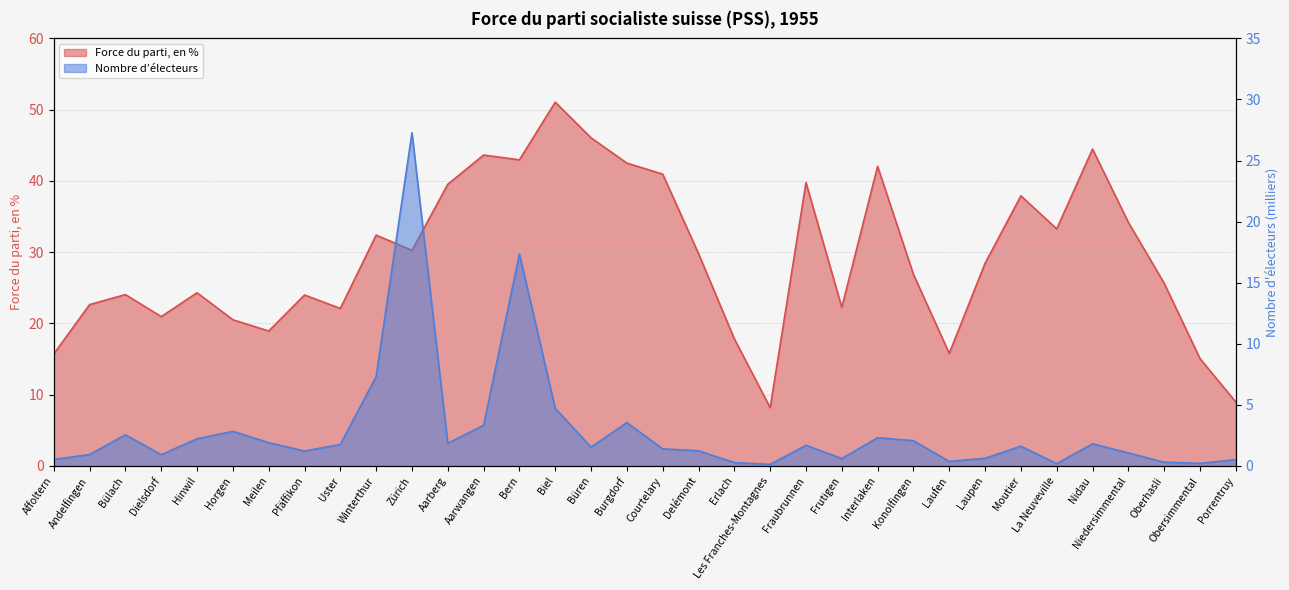

Which series changed the most between Dielsdorf and Delémont?

Force du parti, en %